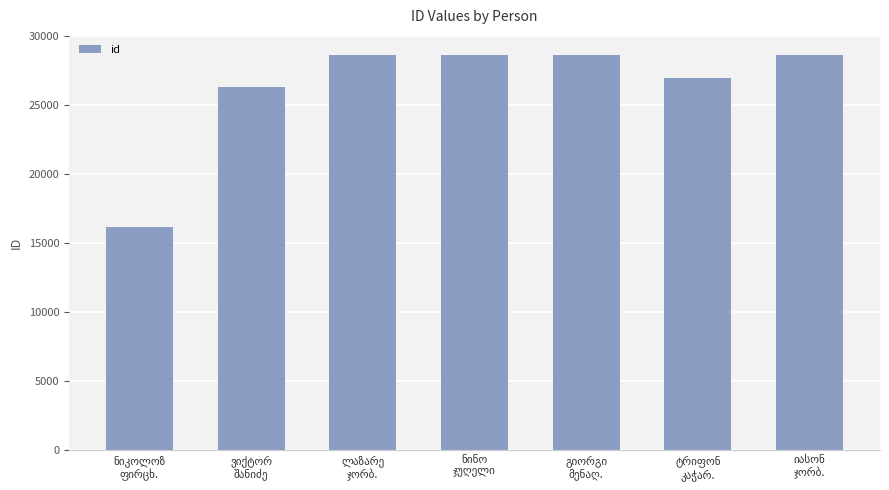

How many bars are there in total?

7